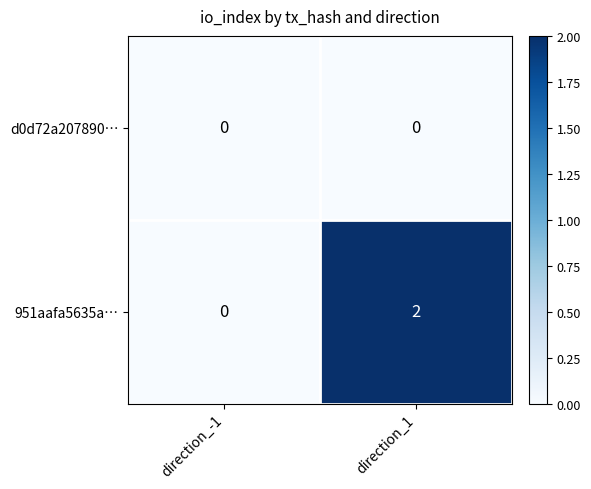

Reading right to left, extract all data points from this chart.

d0d72a207890…: 0	0
951aafa5635a…: 2	0